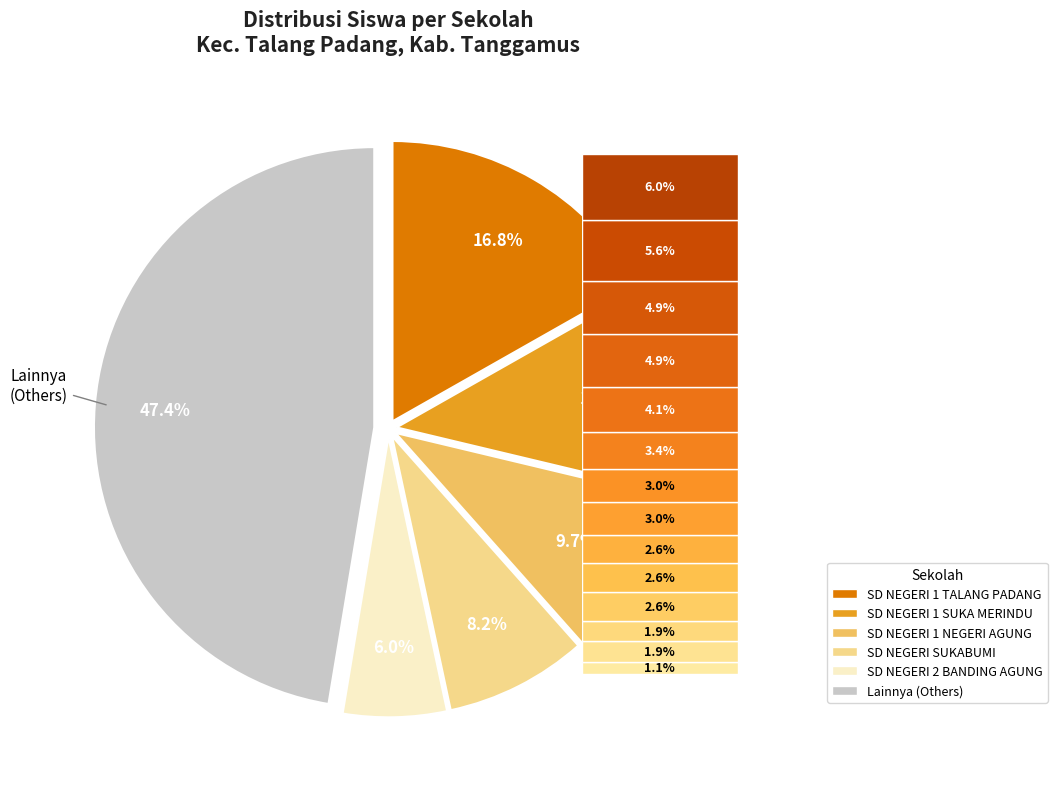

Does any single category account for the majority?

No